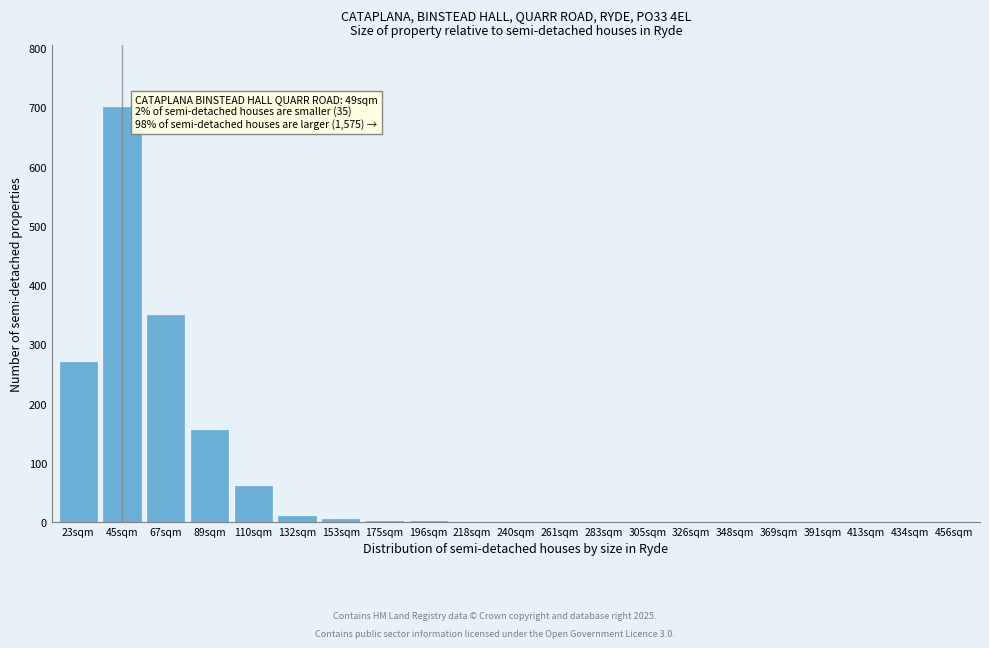

Which label corresponds to the largest value in the chart?

45sqm